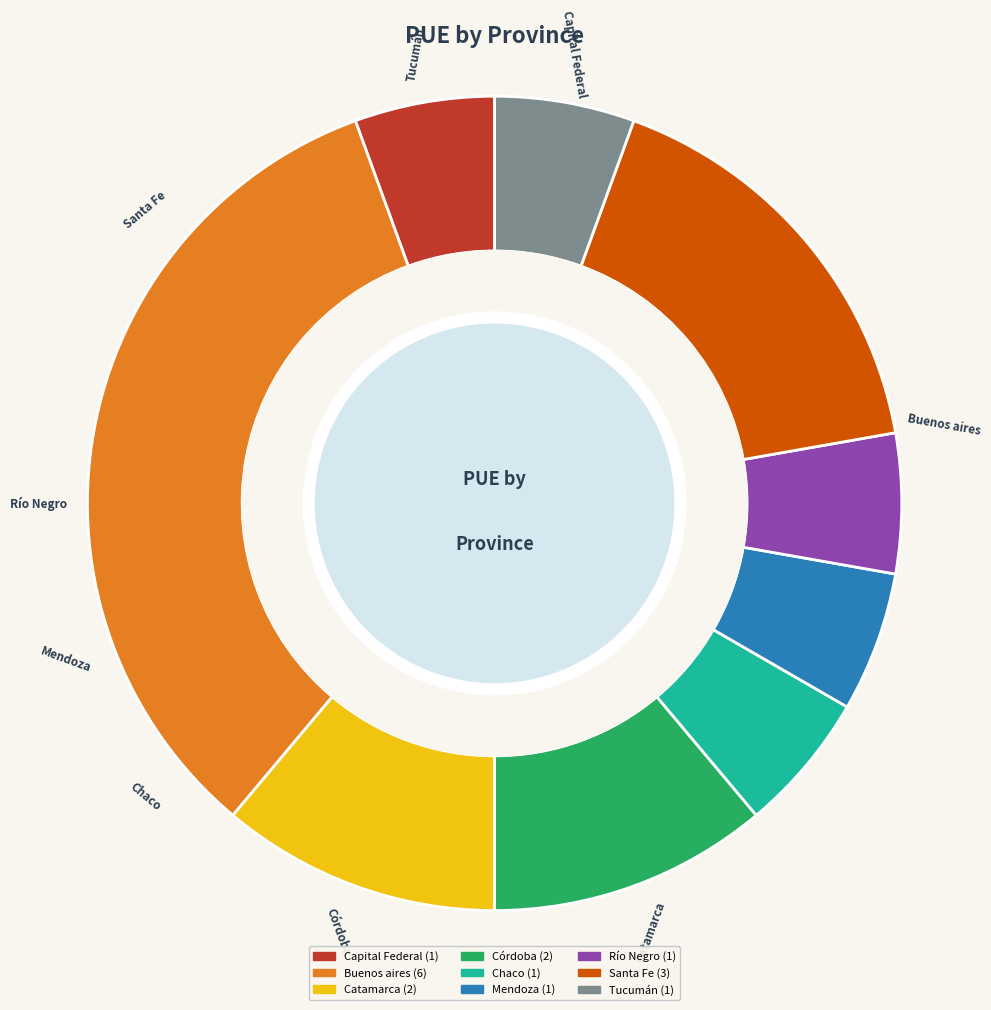

Does Río Negro account for over 50% of the chart?

No